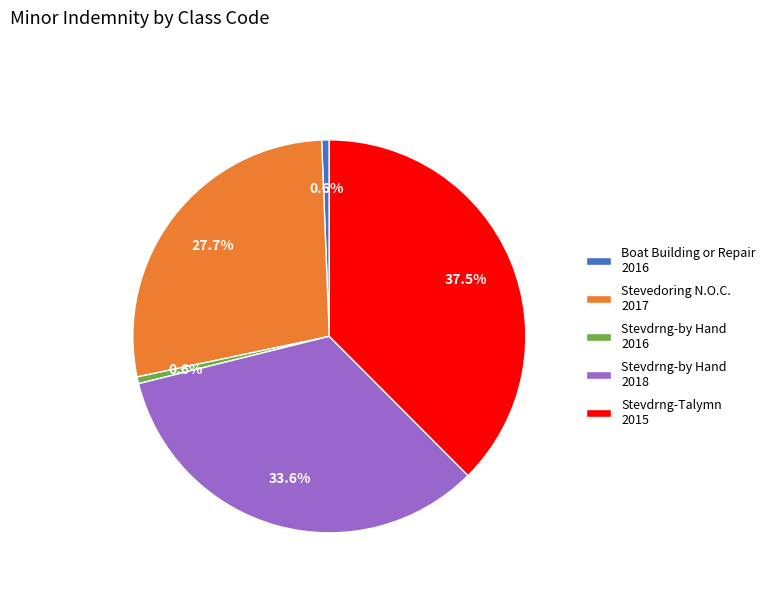

Is the sum of Stevedoring N.O.C. 2017 and Stevdrng-by Hand 2018 greater than half?

Yes